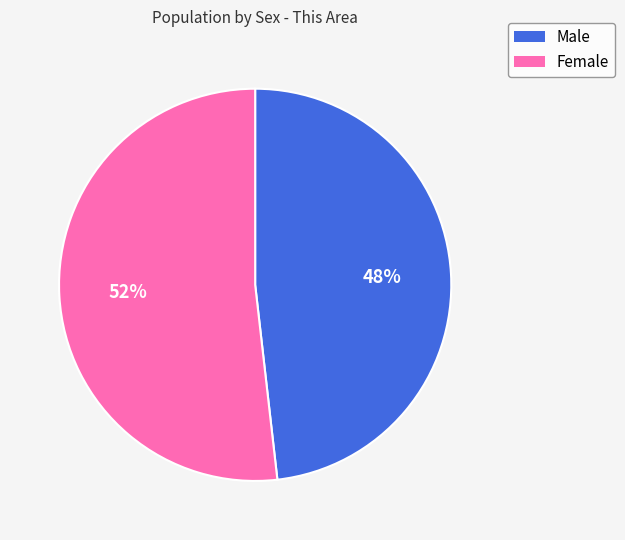

To the nearest percent, what is the difference between the largest and smallest slice percentages?

4%